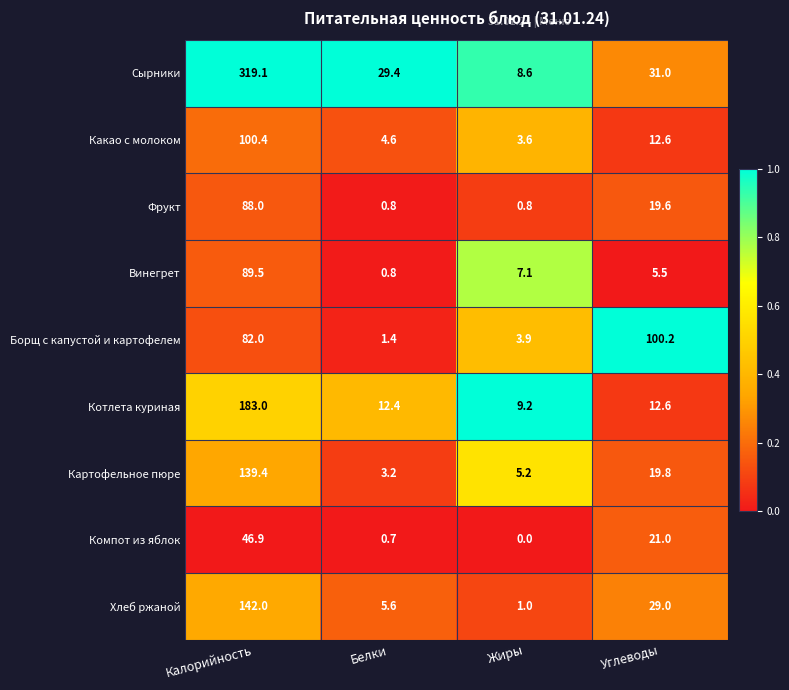

Where is Компот из яблок nearest to the value 23?

Углеводы